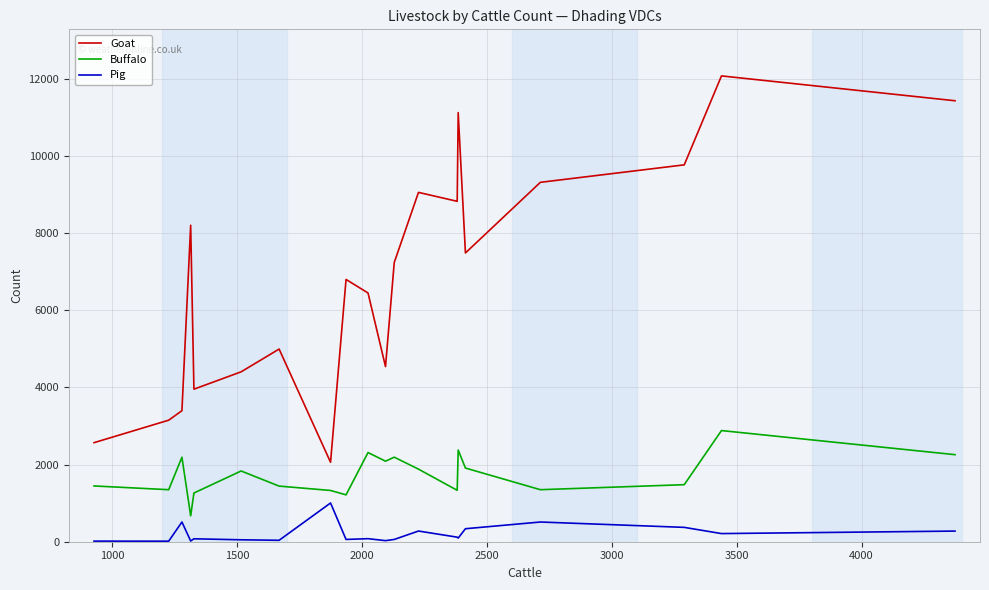

Which series has the largest total across all categories?

Goat